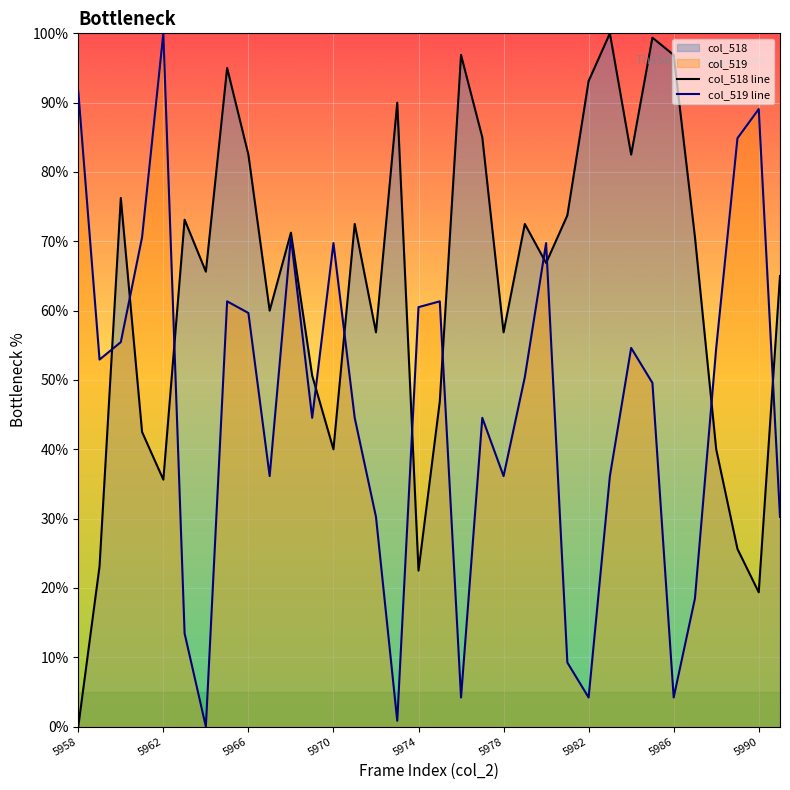

What value does the col_519 line series have at 5958?

91.6